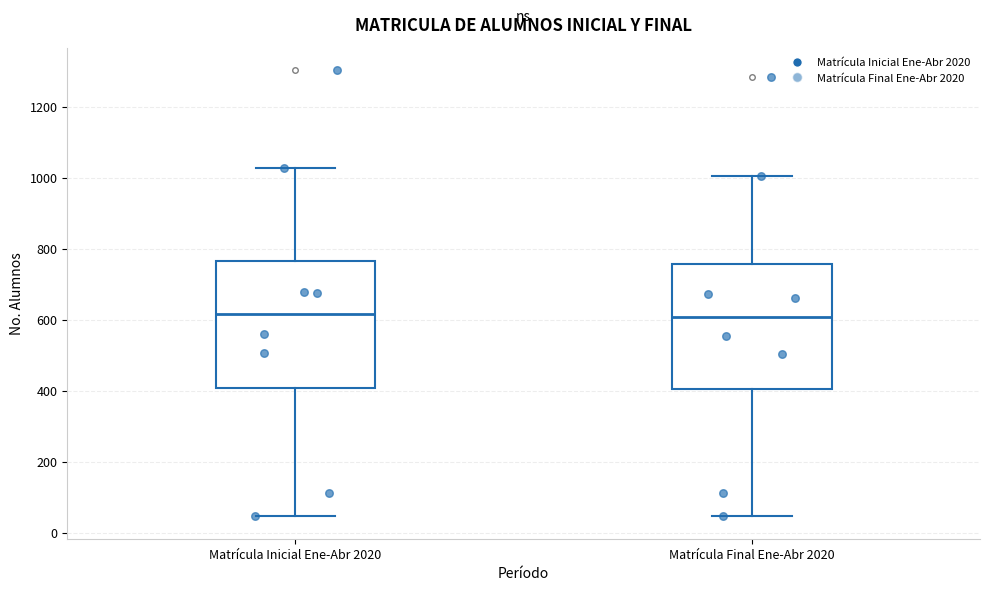

Where is the upper edge of the box for Matrícula Inicial Ene-Abr 2020 on the y-axis? The values are not printed on the chart, so give them approximately, as read against the axis.

760